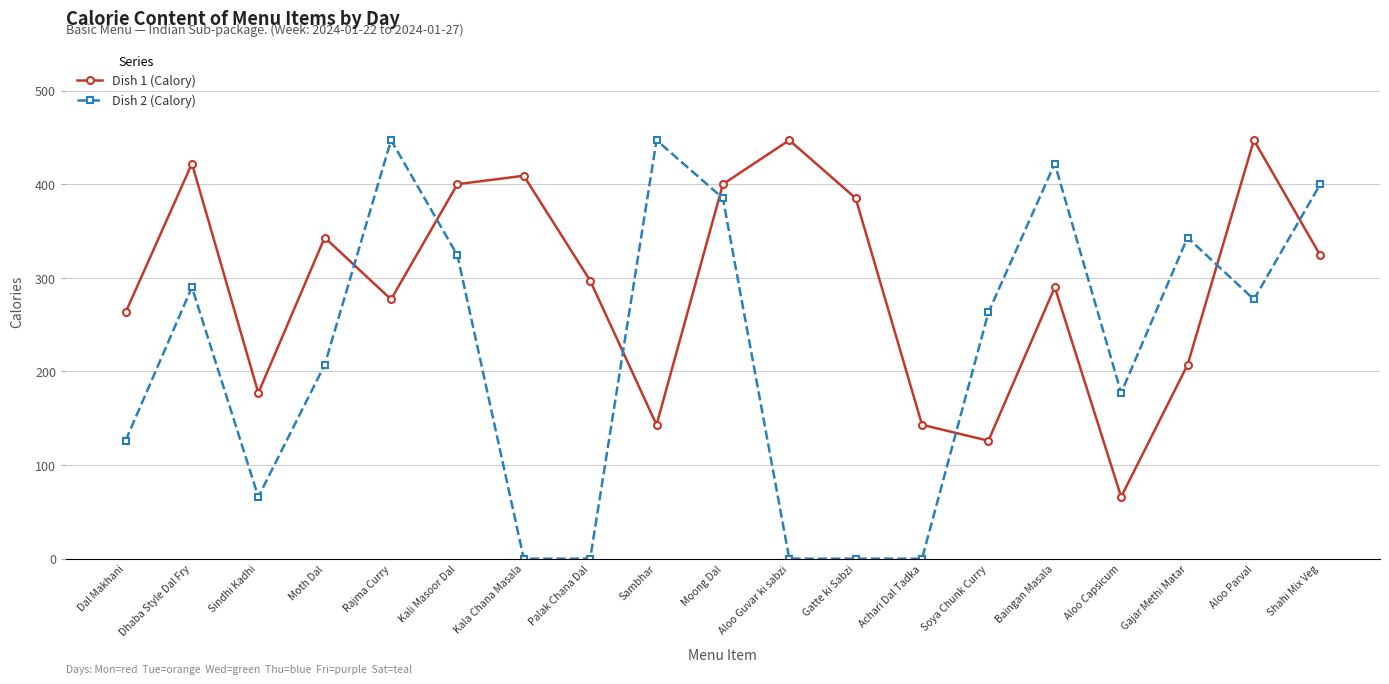

At how many categories does at least one series exceed 133?

19